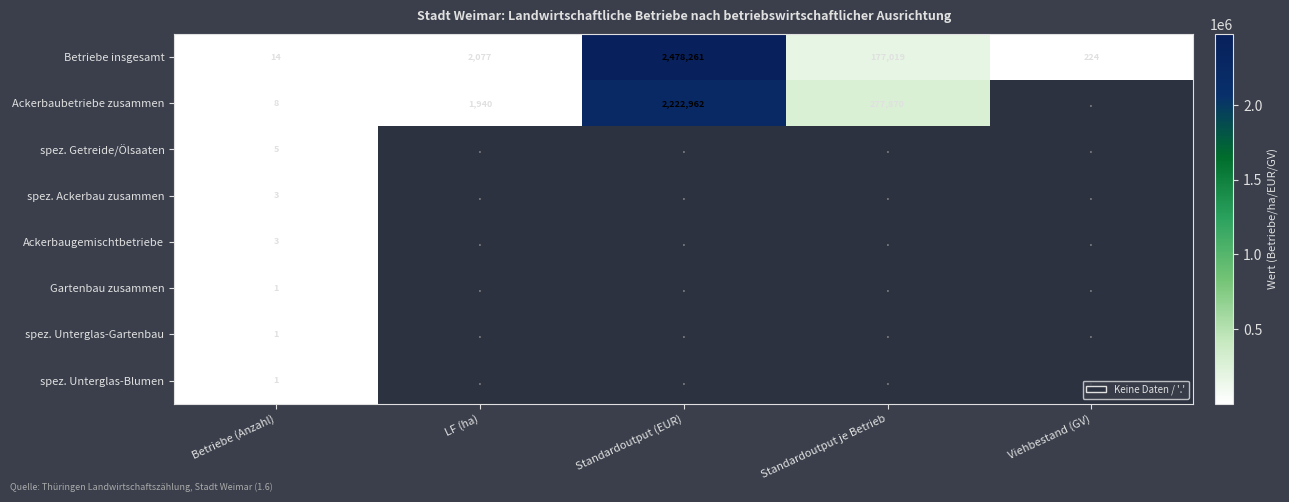

Is it true that Betriebe insgesamt equals 14 at Betriebe (Anzahl)?

True